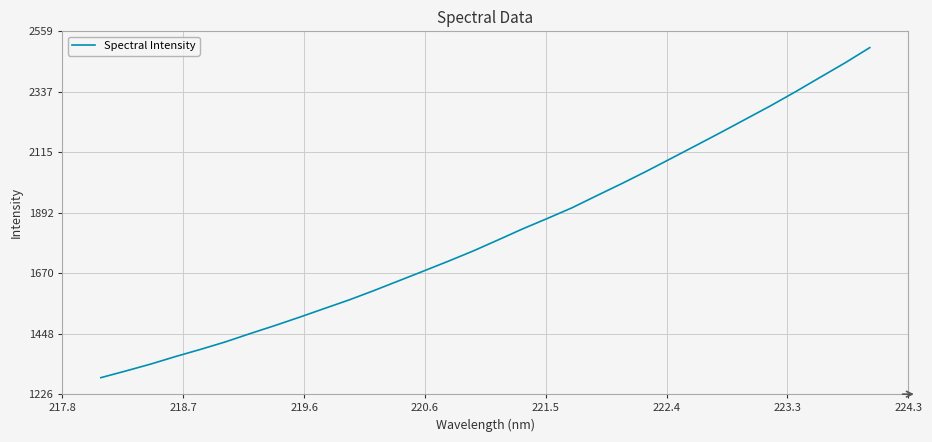

What is the greatest value displayed?

2498.4